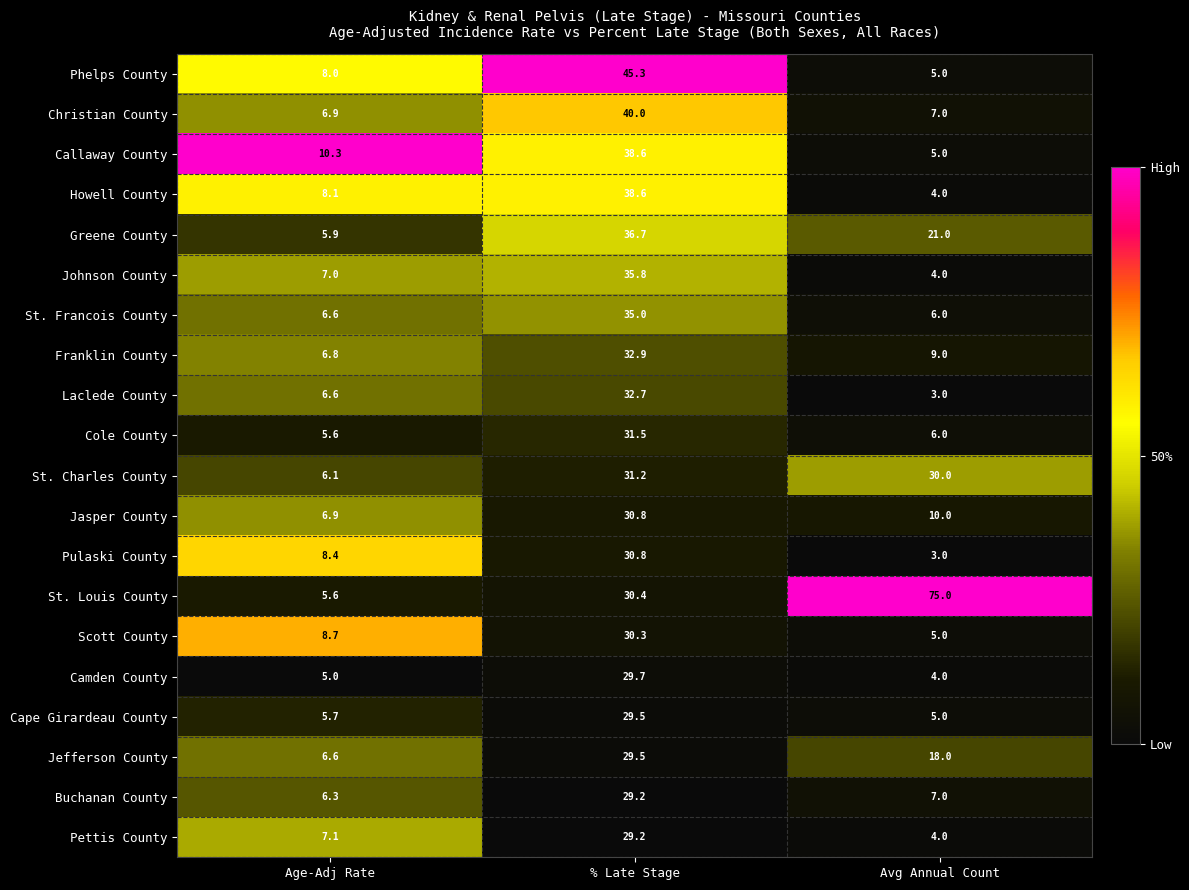

What value does the Christian County series have at Age-Adj Rate?

6.9